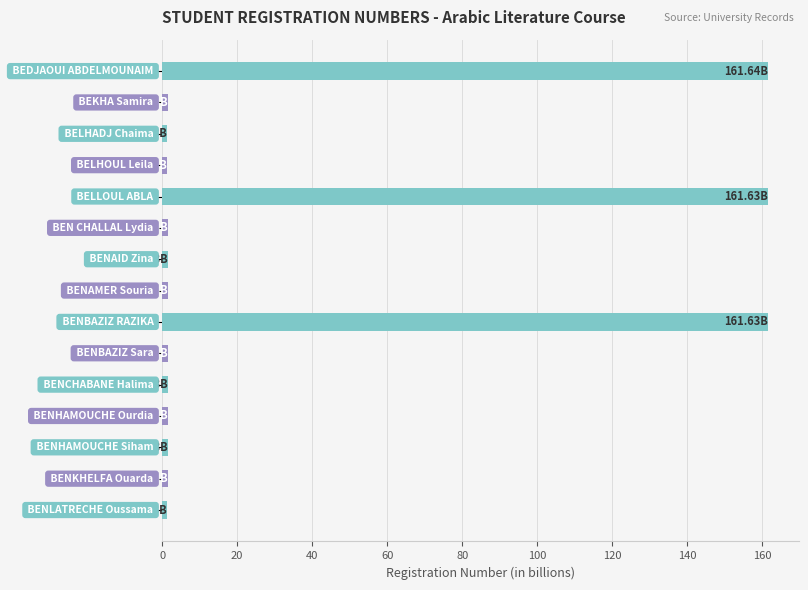

What is the difference between the second highest and minimum values?

160.3